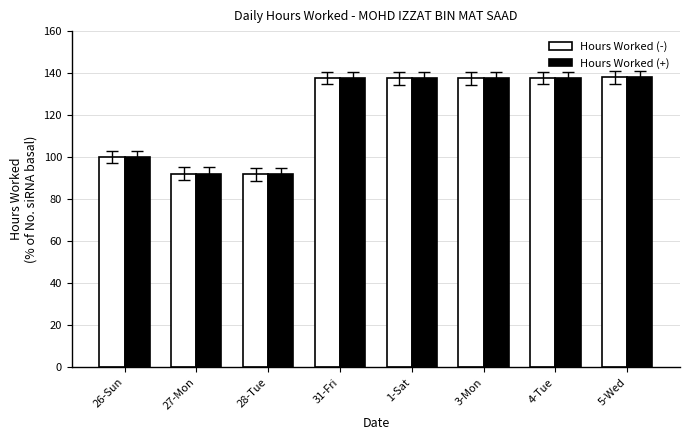

The value of Hours Worked (-) at 31-Fri is 137.6. True or false?

True